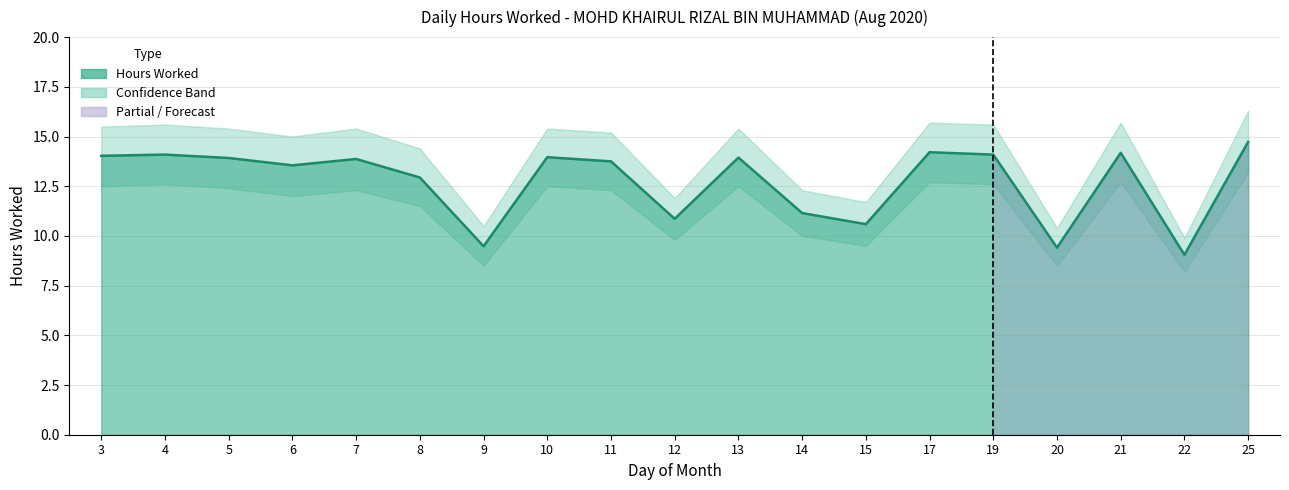

What is the greatest value displayed?

14.7